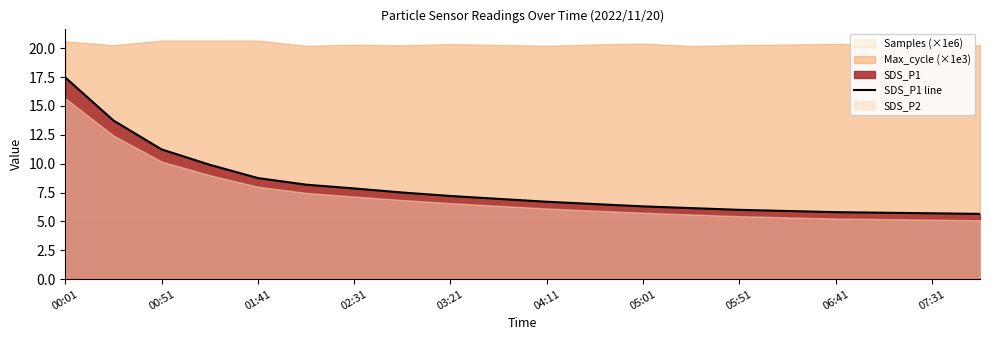

How many lines are shown in the chart?

1